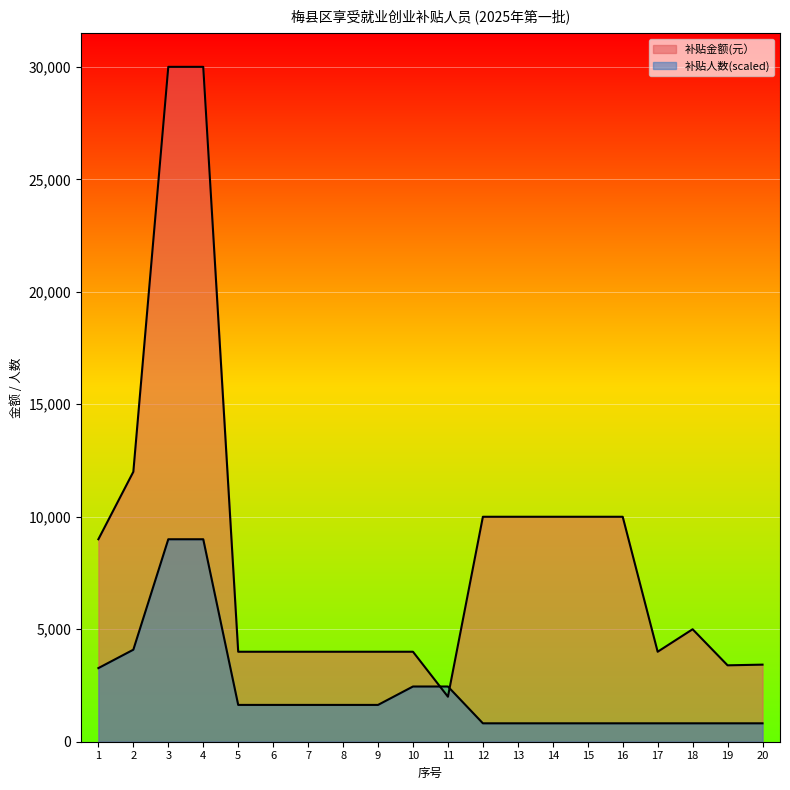

What are all the series names shown in the legend?

补贴金额(元）, 补贴人数